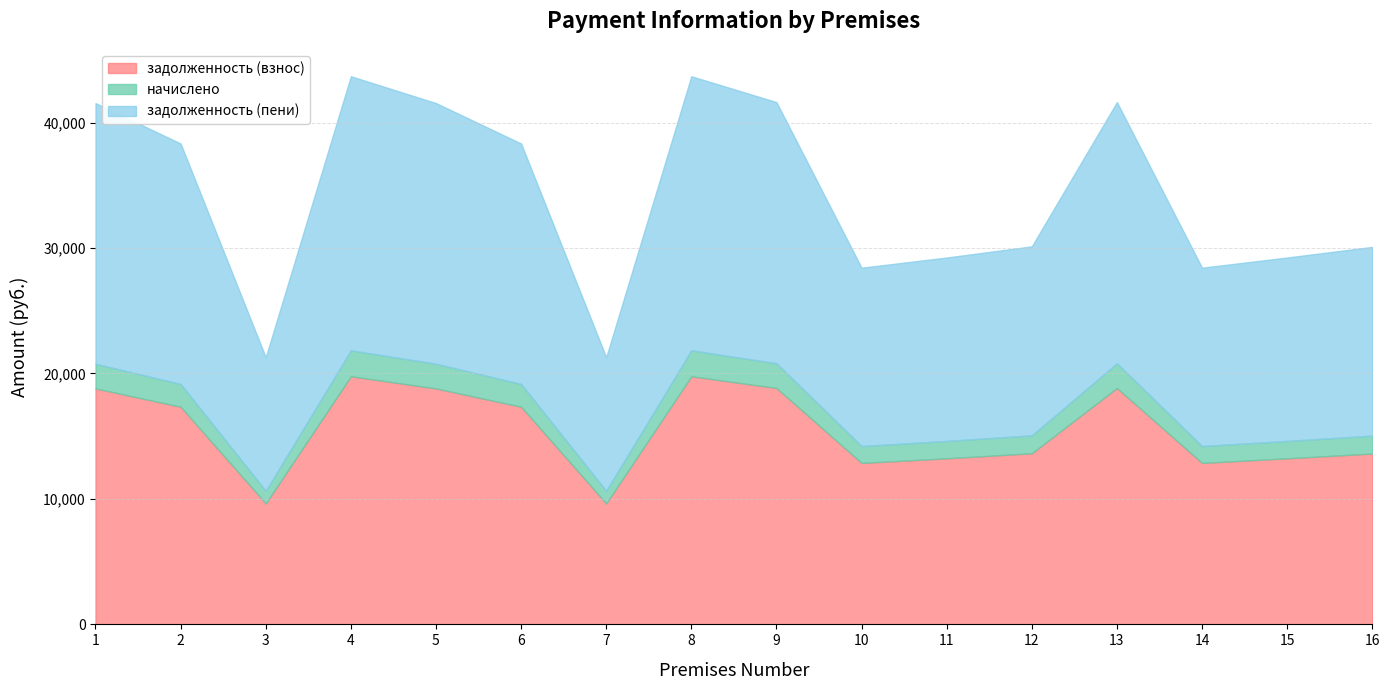

What is the difference between the задолженность (взнос) values at 13 and 14?

5974.0